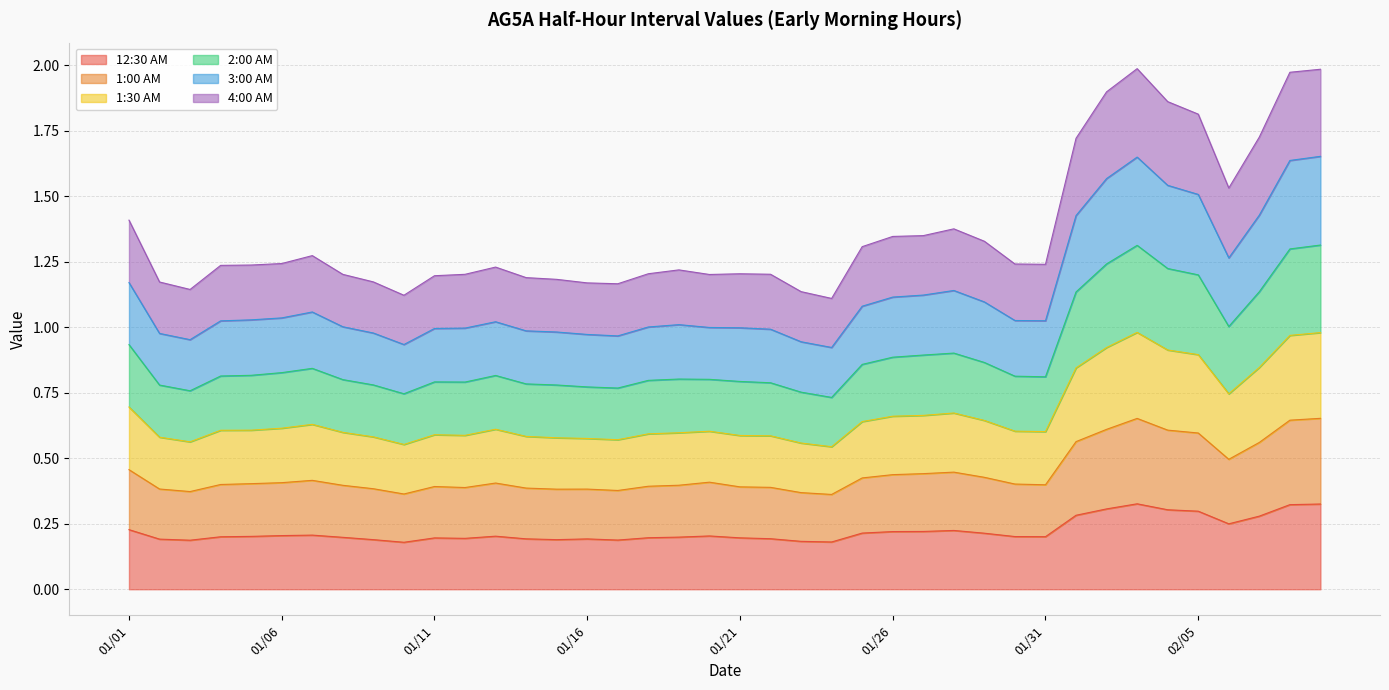

In 12:30 AM, how many points are higher than both neighbors (excluding endpoints)?

7